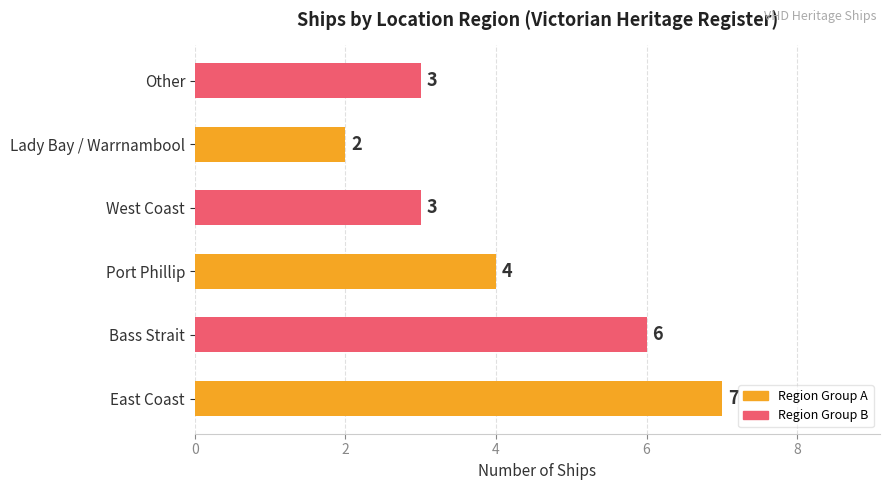

How many bars are there in total?

6